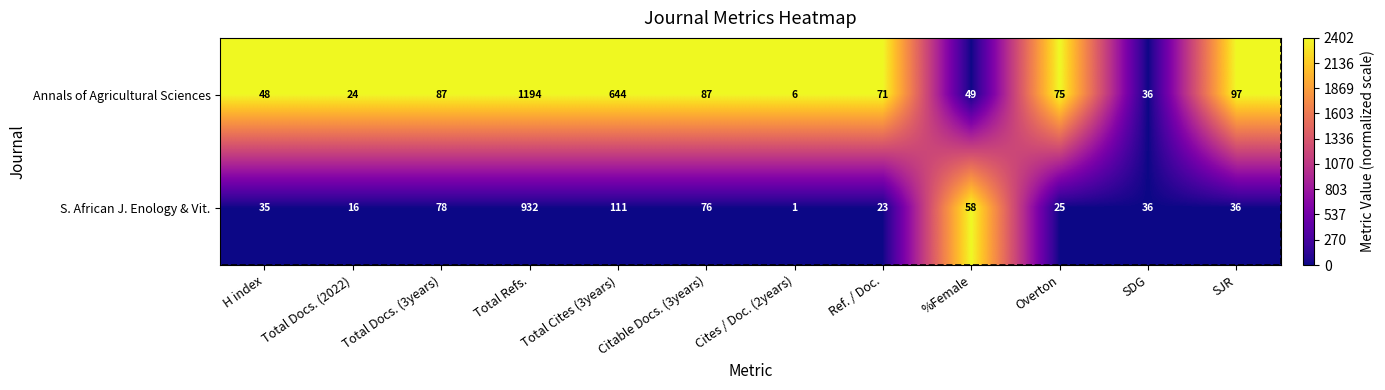

The Annals of Agricultural Sciences series shows 1534 at Total Docs. (2022). True or false?

False